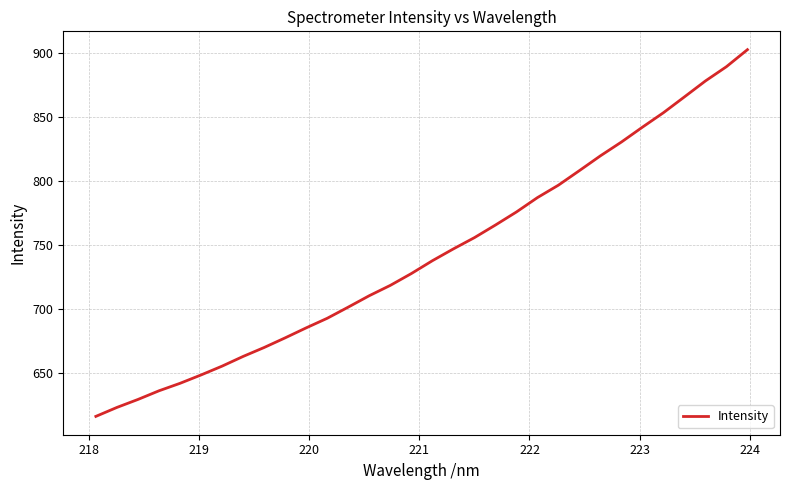

How many categories are shown in the chart?

32